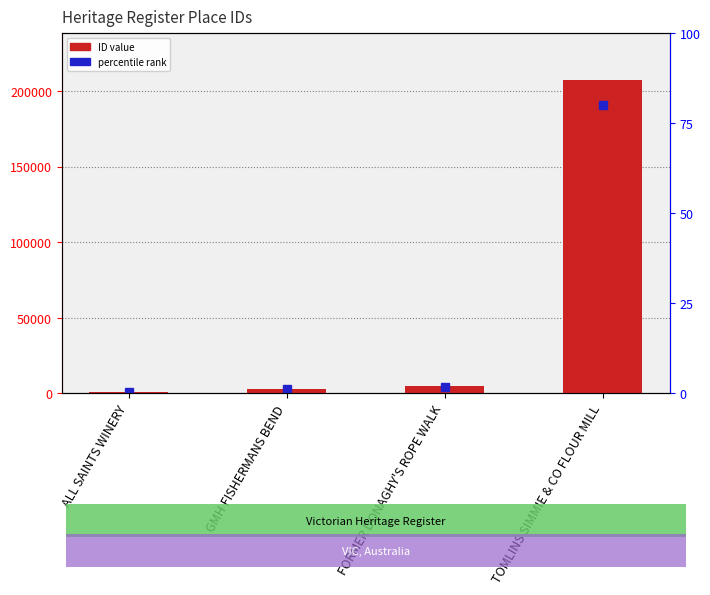

Read the value at ALL SAINTS WINERY, to the nearest 100.

1200